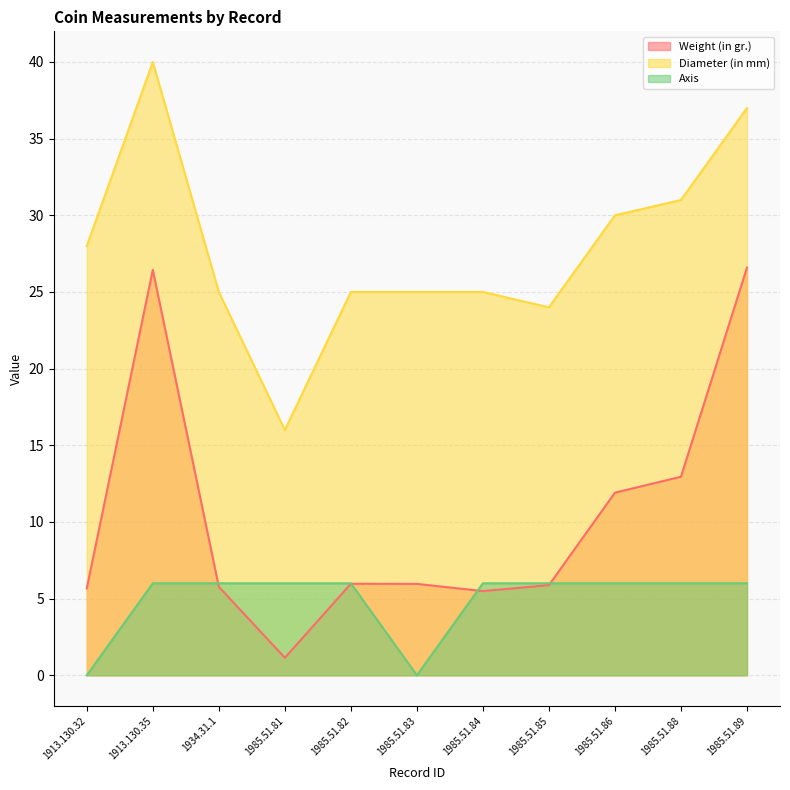

Which category has the highest value in the Diameter (in mm) series?

1913.130.35